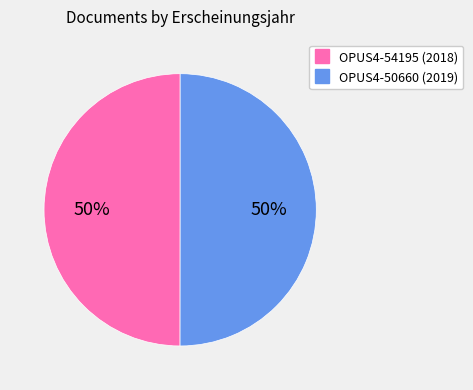

To the nearest percent, what is the combined percentage of OPUS4-50660 and OPUS4-54195?

100%